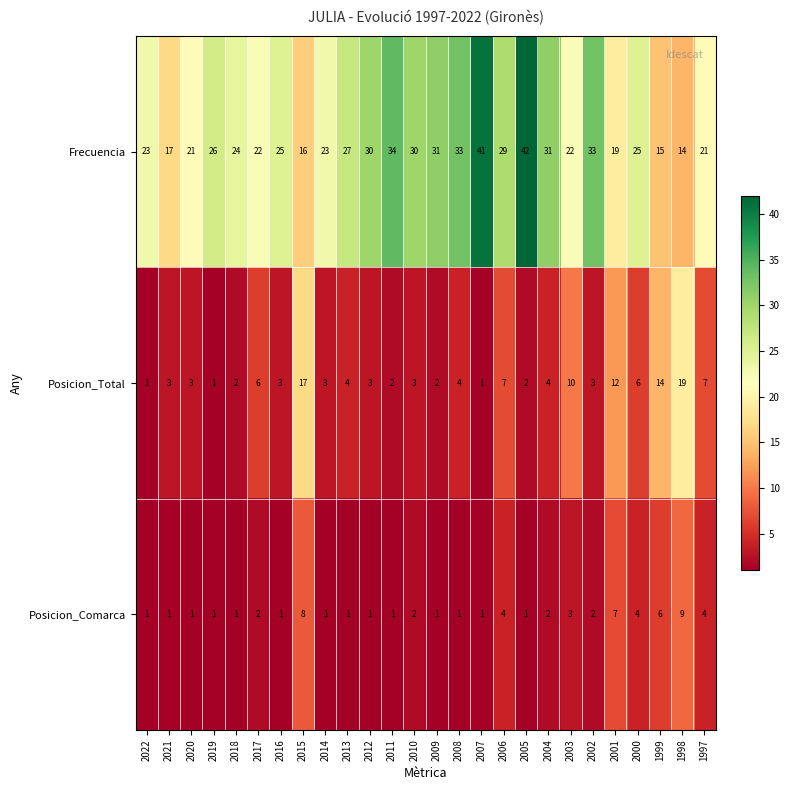

How many Posicion_Comarca values are between 1 and 4?

22